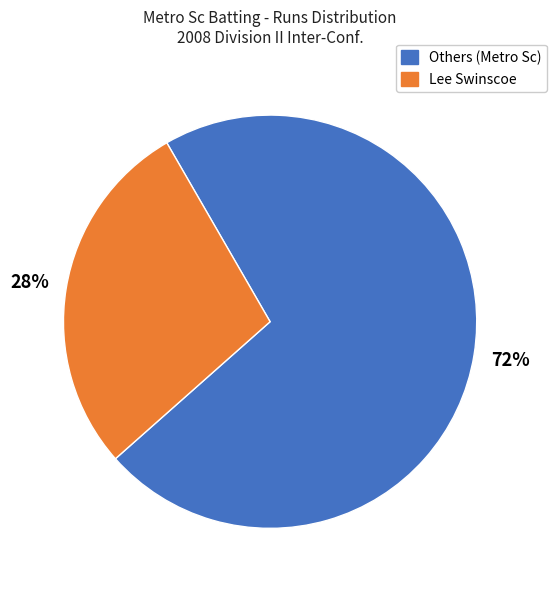

To the nearest percent, what is the difference between the largest and smallest slice percentages?

44%